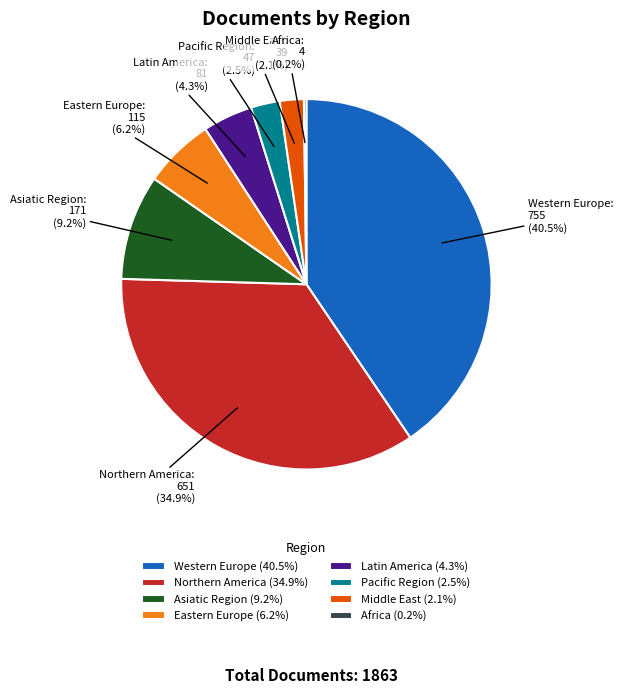

Approximately how many times larger is the value at Asiatic Region compared to Northern America?

0.3